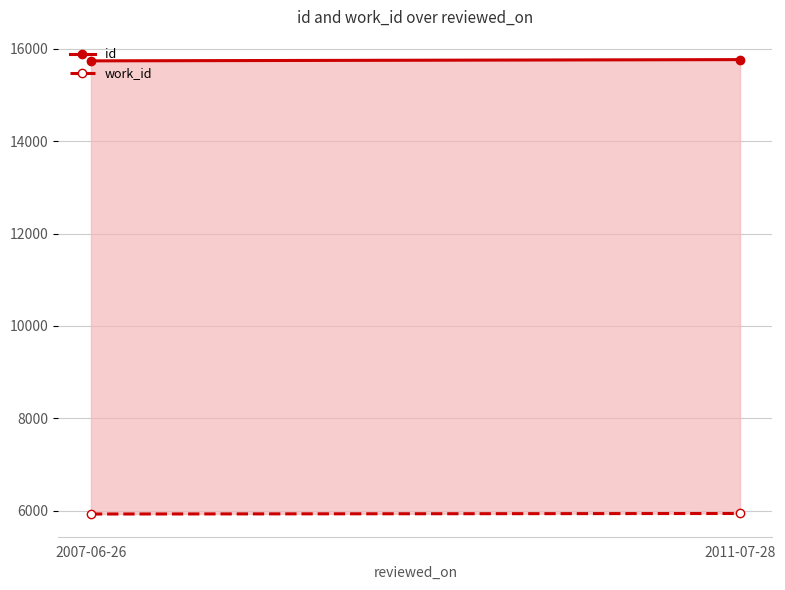

What is the greatest value displayed?

15769